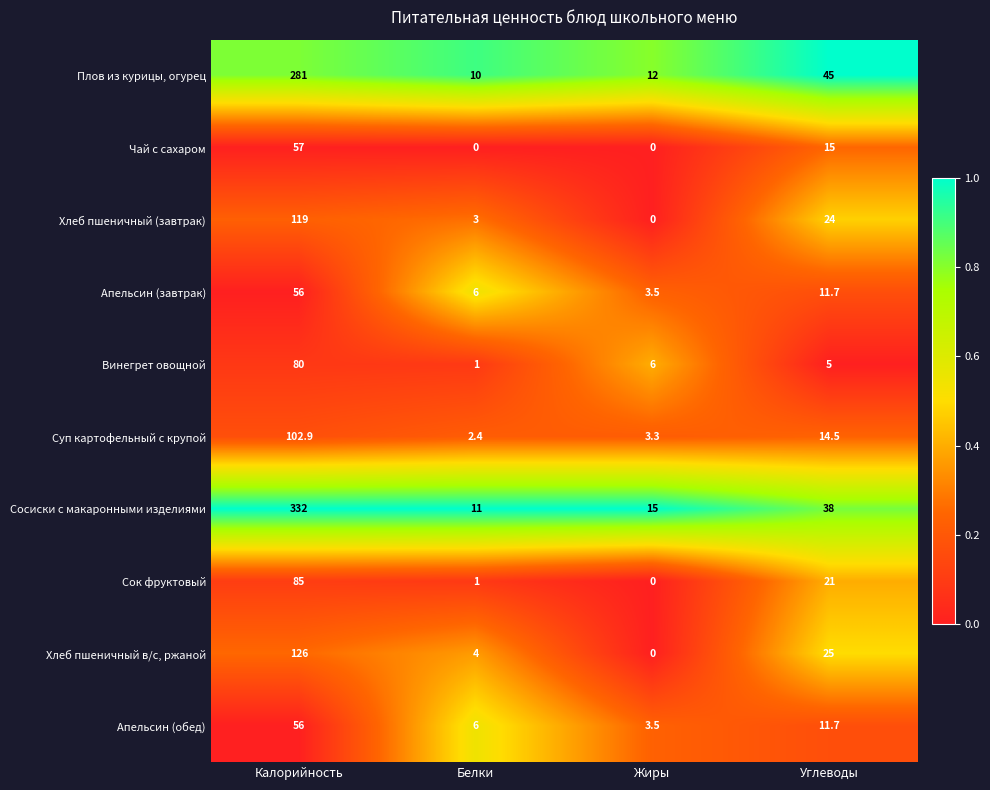

How many data points in Суп картофельный с крупой are above 14?

2